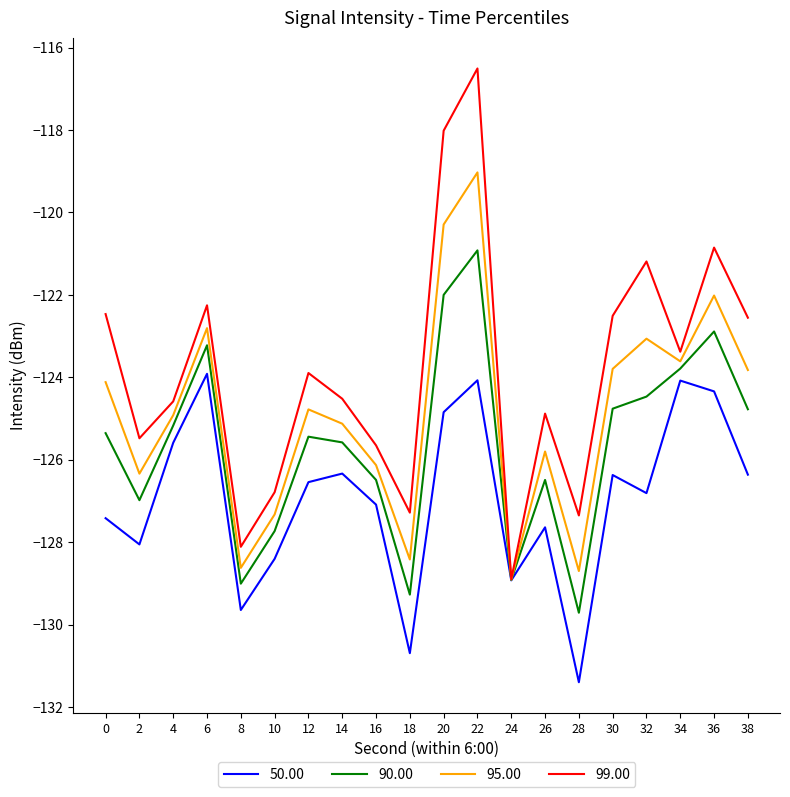

The 90.00 series shows -129.0 at 8. True or false?

True